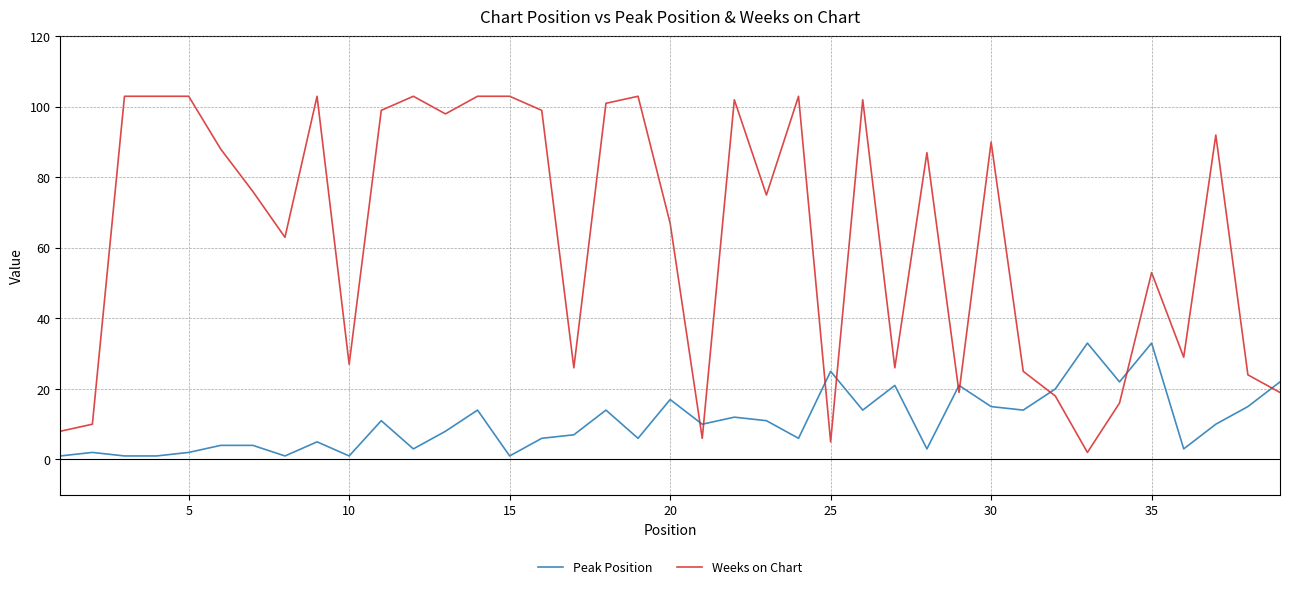

List the series in order of their peak value, highest first.

Weeks on Chart, Peak Position